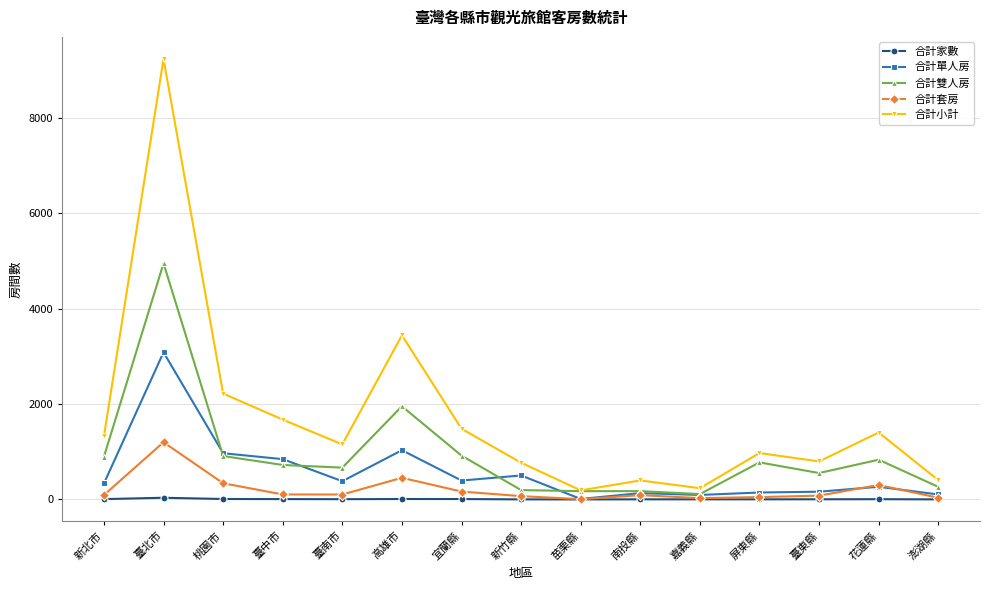

Between 高雄市 and 屏東縣, which series saw the biggest shift?

合計小計